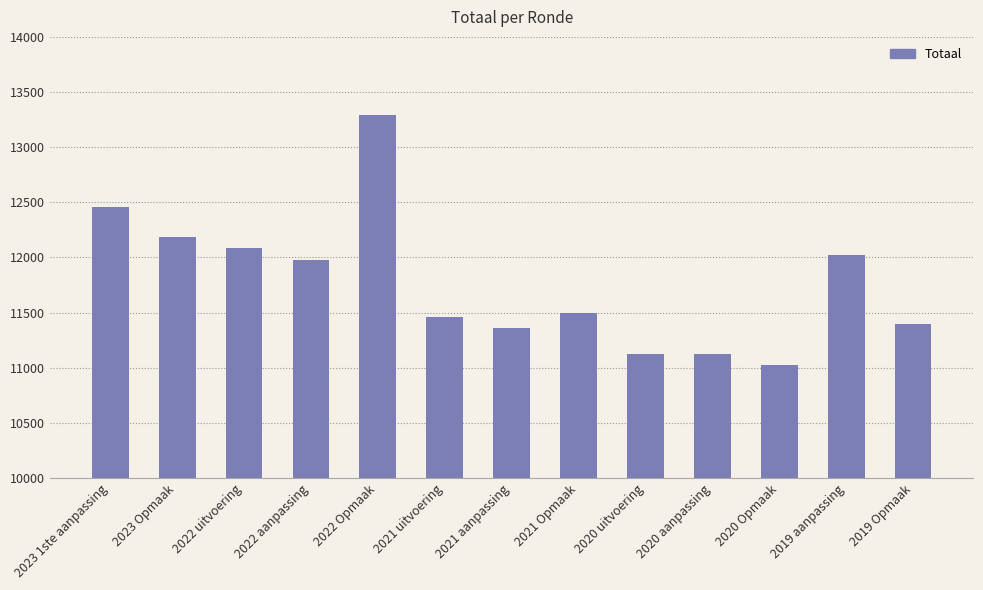

What value does the data have at 2021 aanpassing, to the nearest 100?

11400